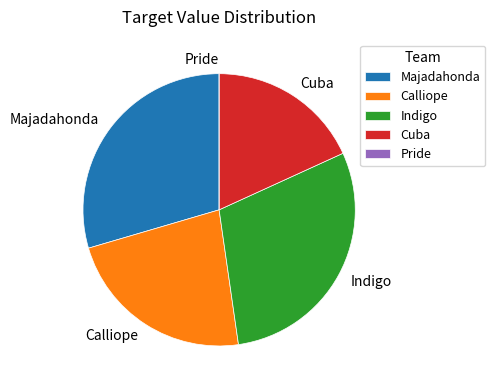

Is it true that Cuba is 18% of the pie?

True